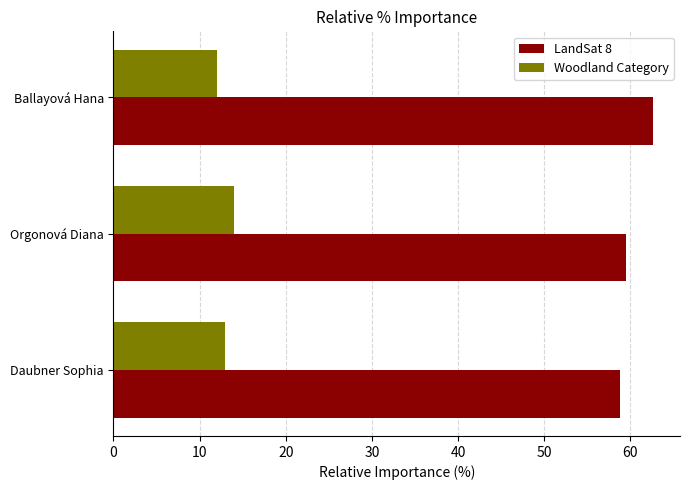

How many series are shown in this chart?

2